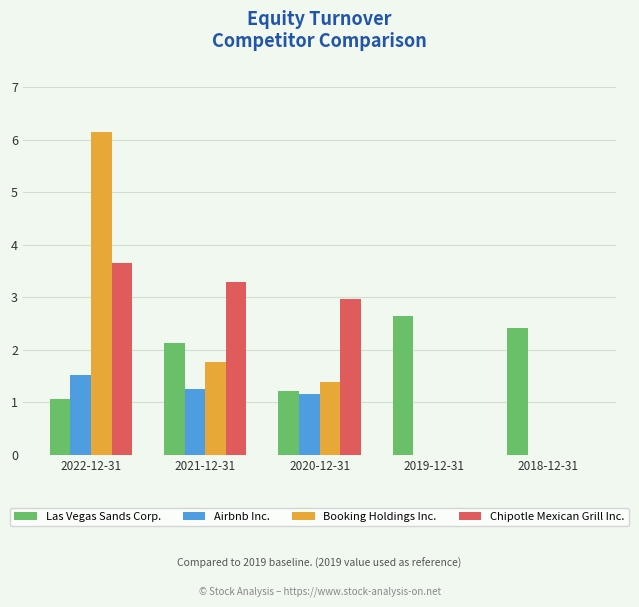

At which category does the chart reach its peak across all series?

2022-12-31